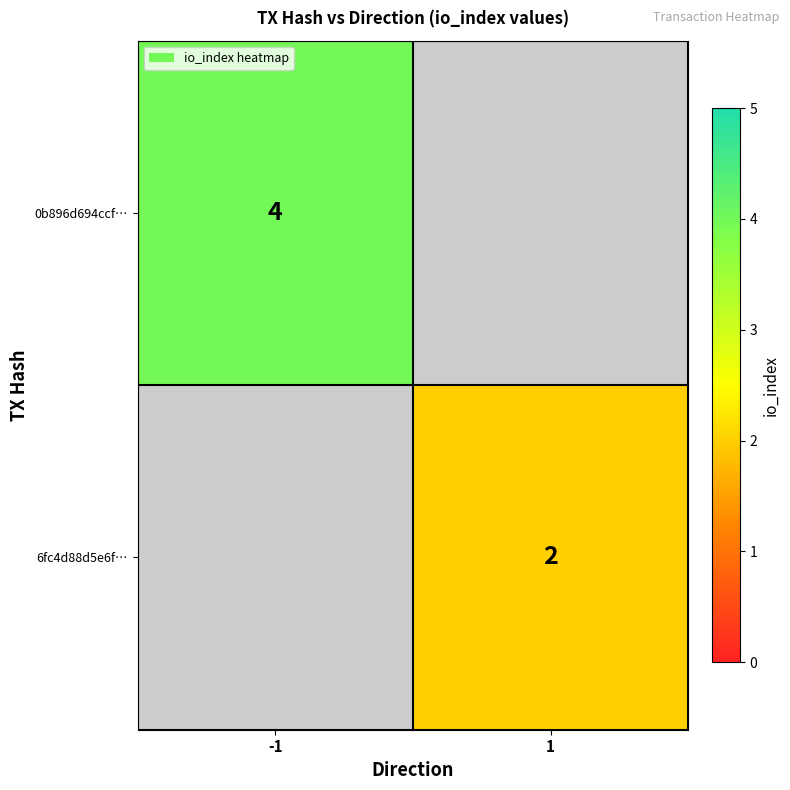

True or false: 6fc4d88d5e6f… has a value of 1 at 1.

False